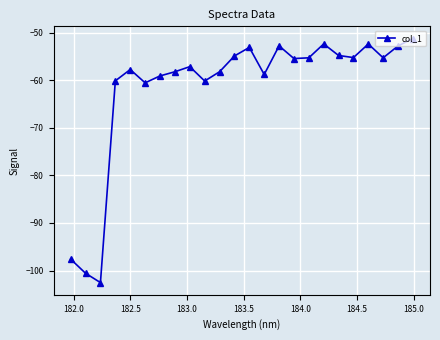

How many distinct data groups are displayed?

1